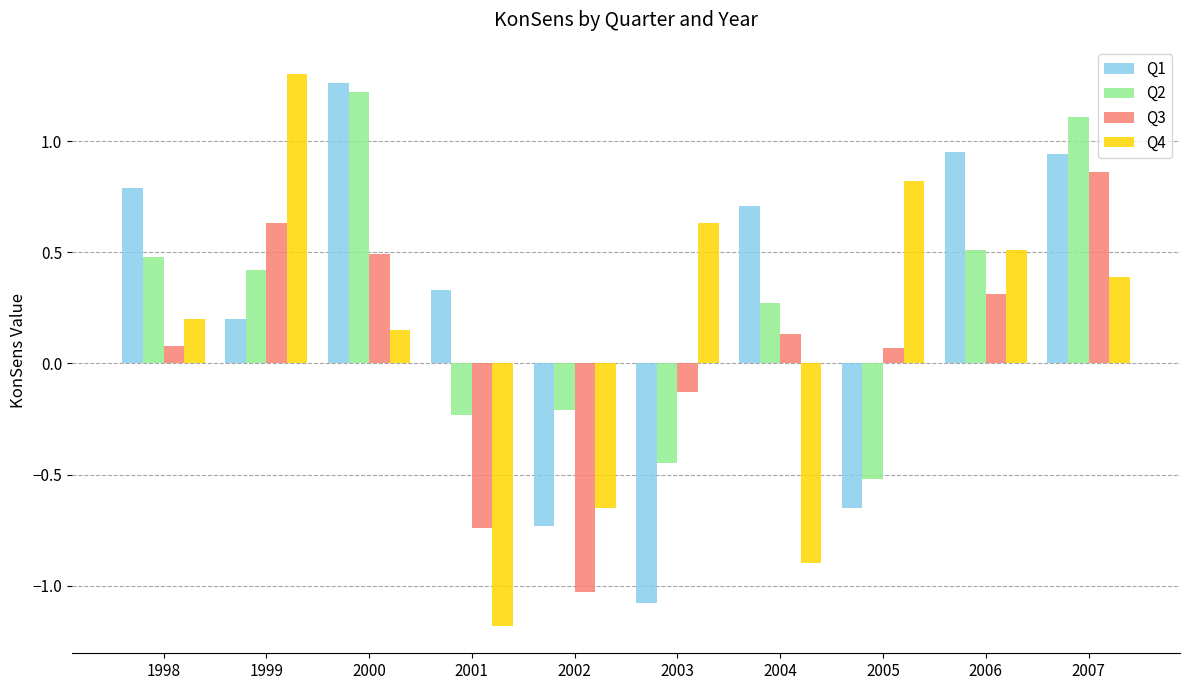

What is the spread (max minus min) of values at 1999?

1.1